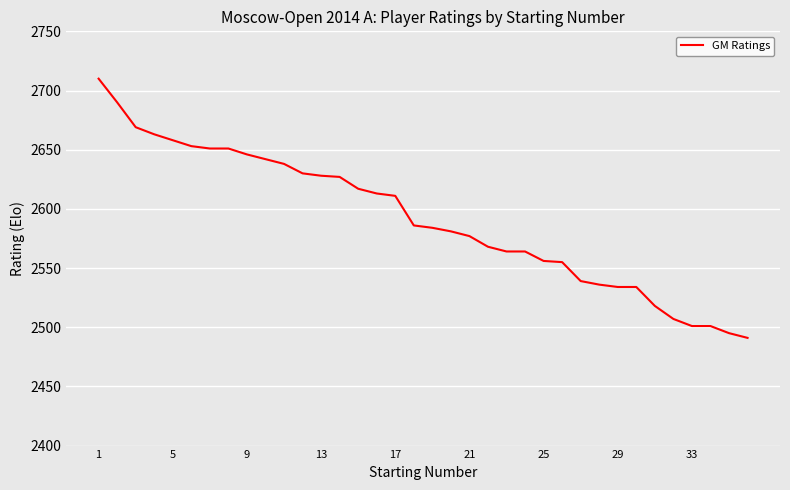

What is the difference between the maximum and minimum values?

219